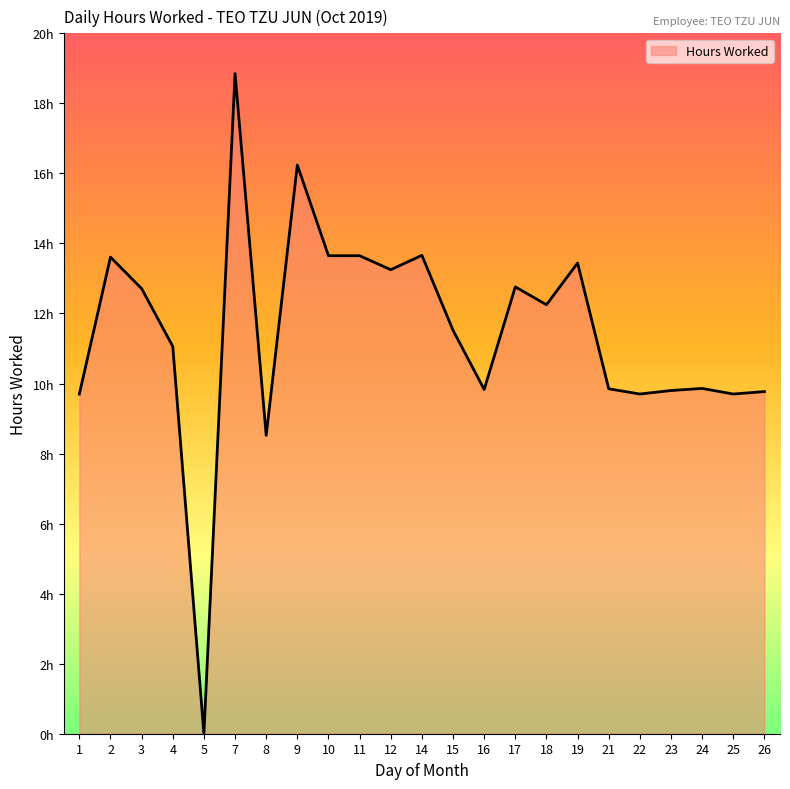

Does the chart have visible grid lines?

No